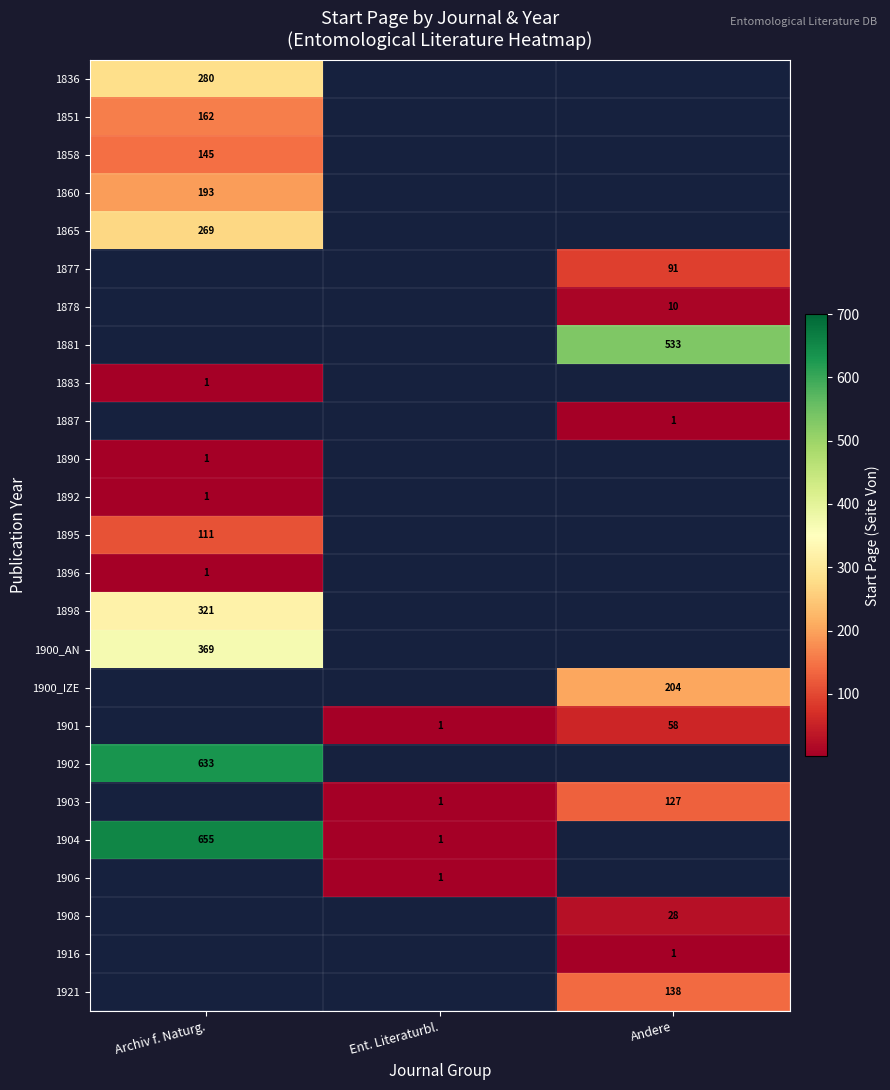

What is the maximum value shown in the chart?

655.0